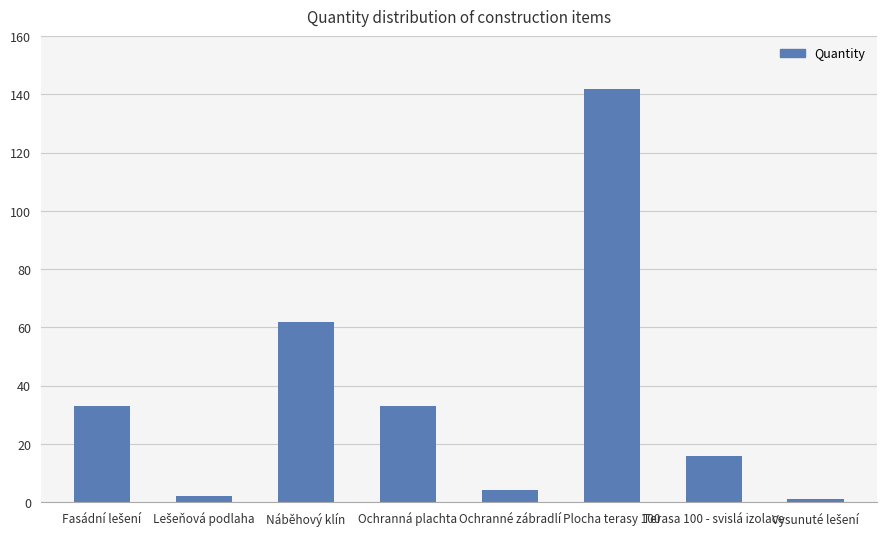

What is the smallest value displayed?

1